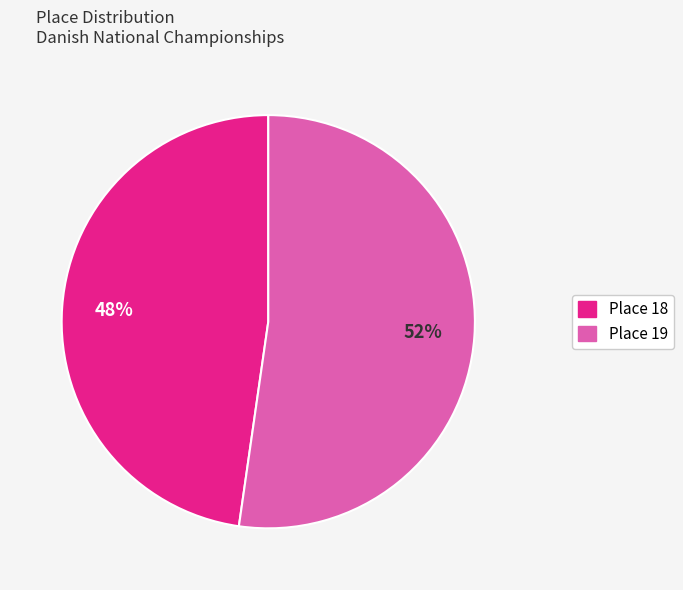

Does any single category account for the majority?

Yes